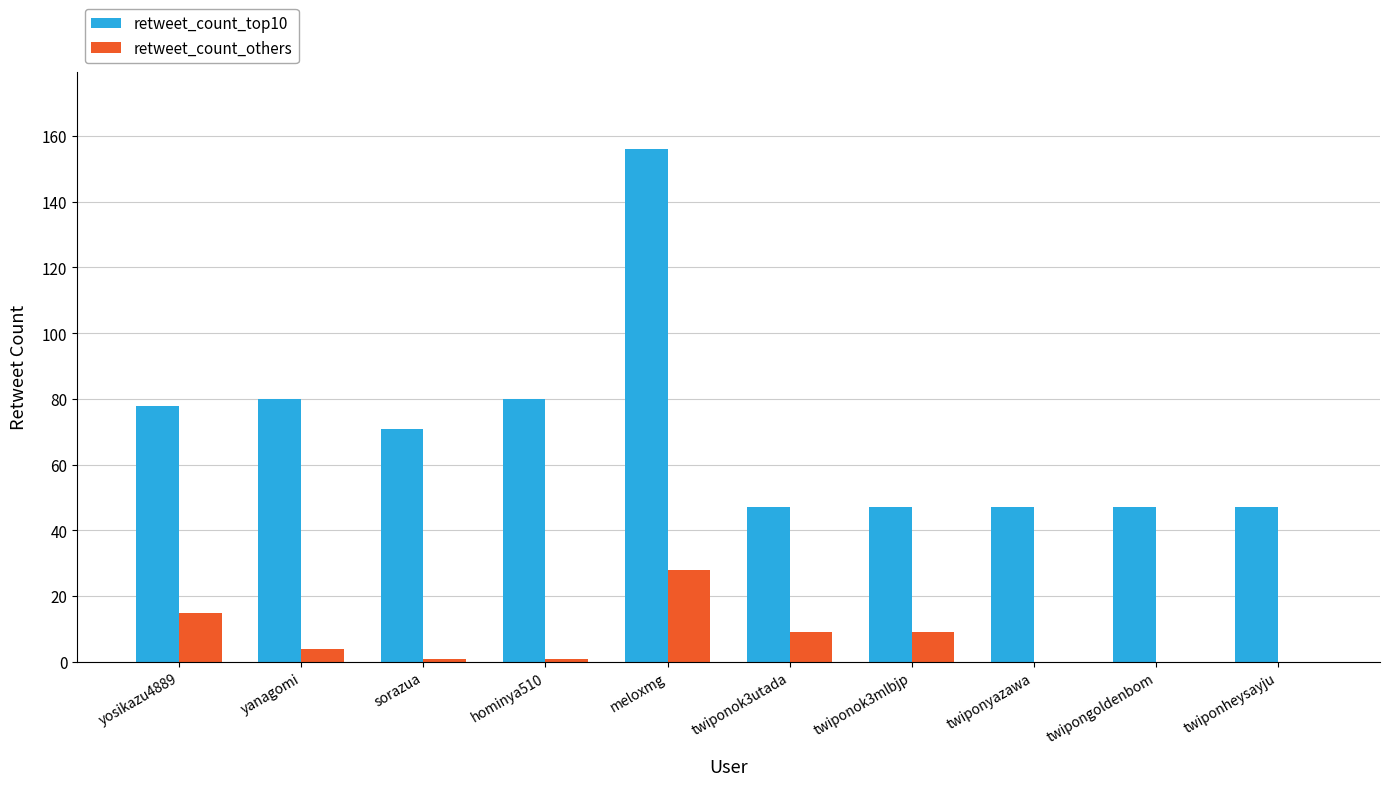

At which category is the sum across all series the highest?

meloxmg